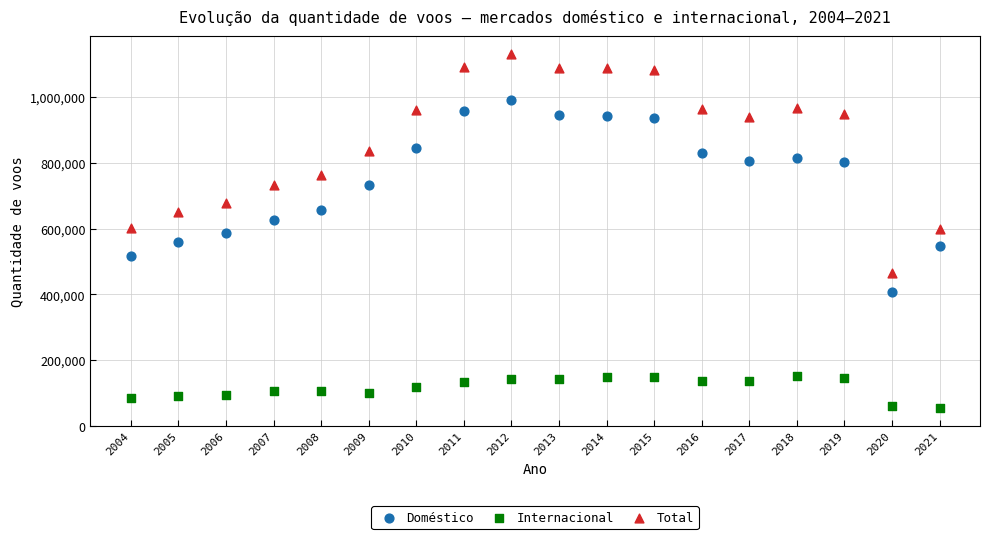

In the Doméstico series, what Y value is closest to 698586?

733624